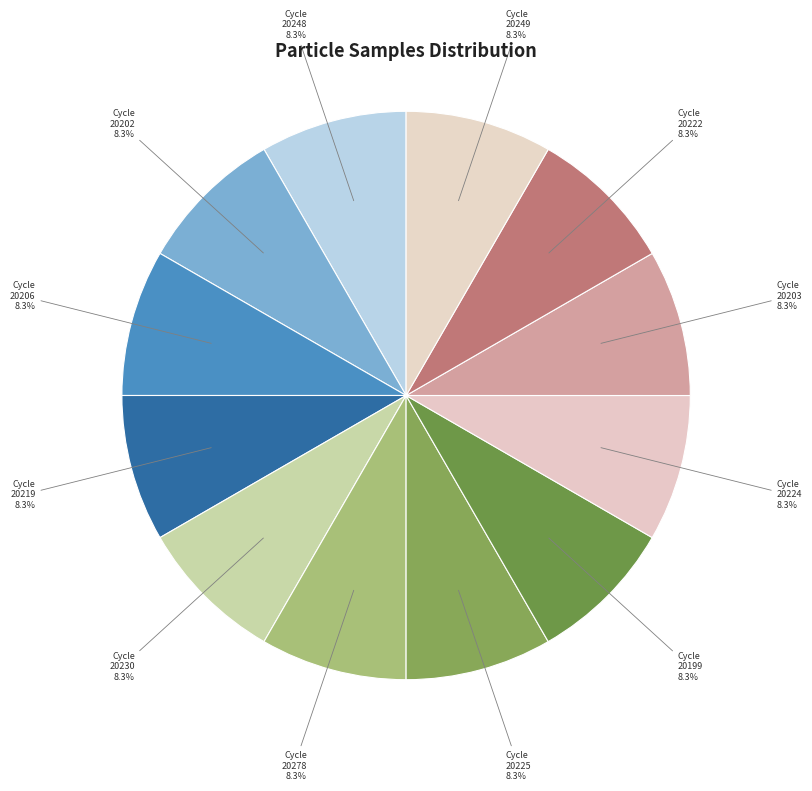

Does any single category account for the majority?

No